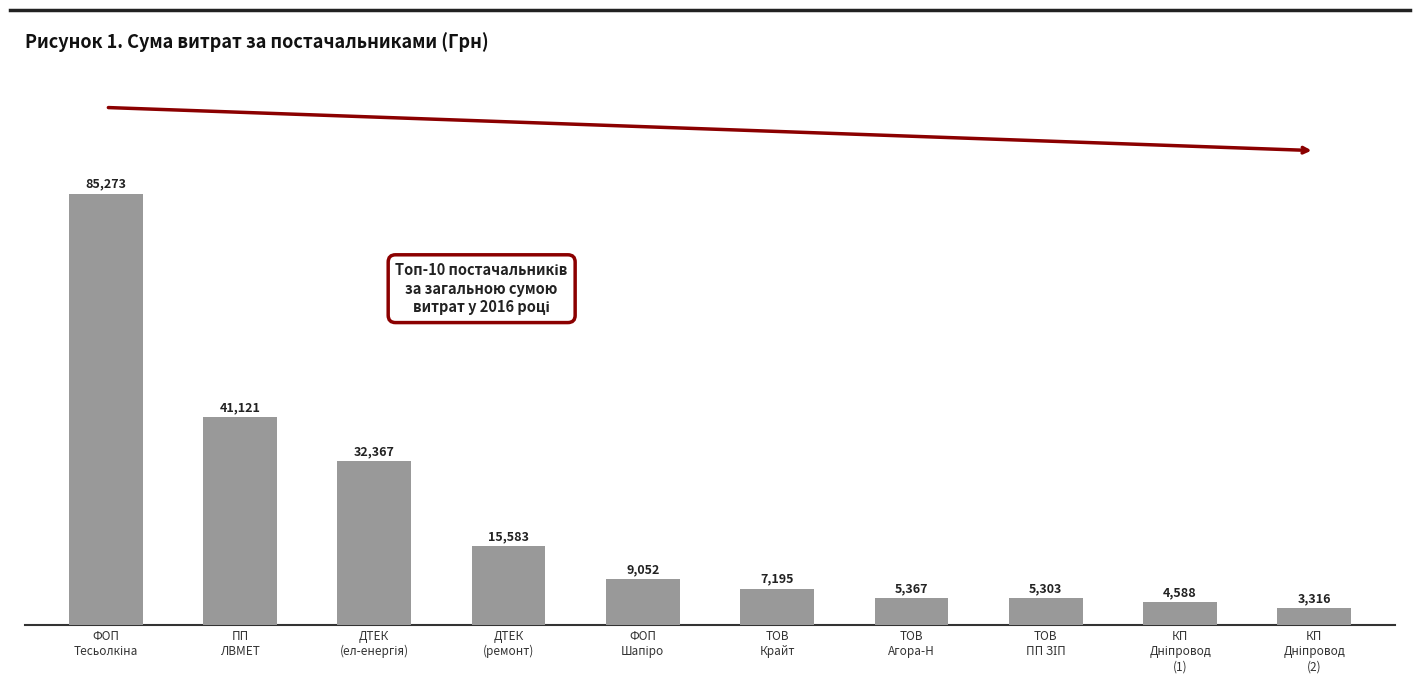

What is the minimum value shown in the chart?

3315.8